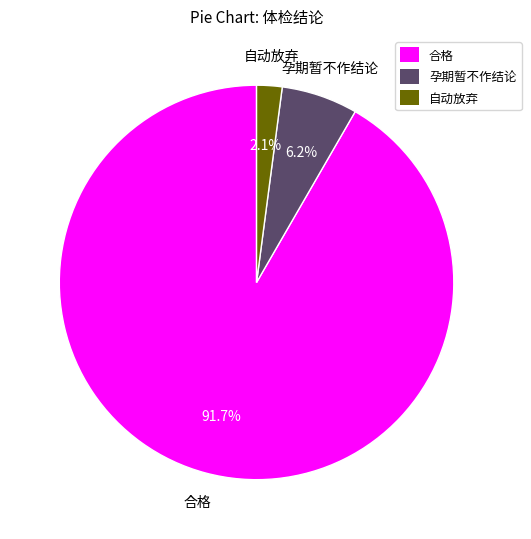

What is the largest slice in the pie chart?

合格